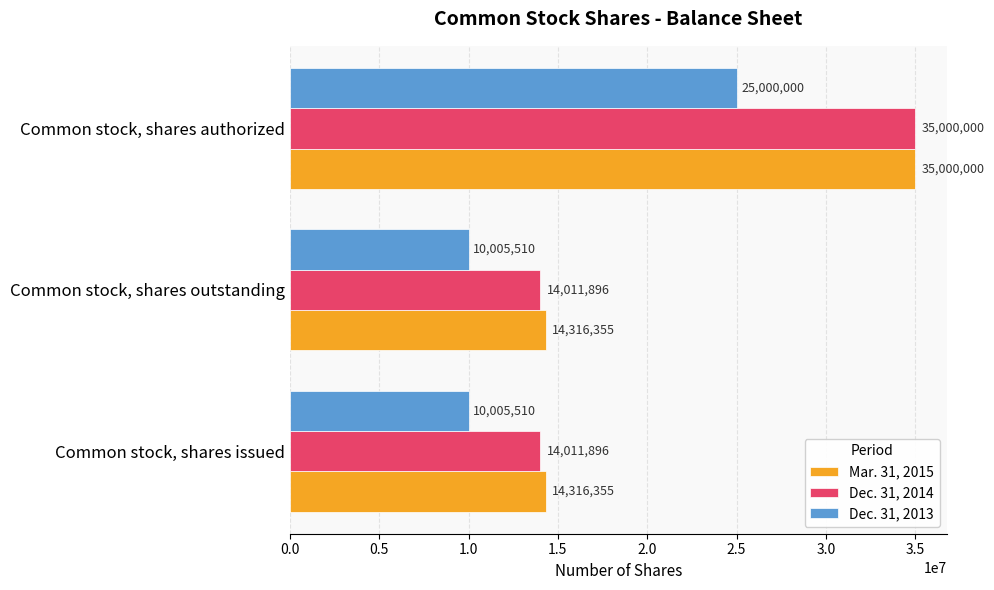

What are all the series names shown in the legend?

Mar. 31, 2015, Dec. 31, 2014, Dec. 31, 2013